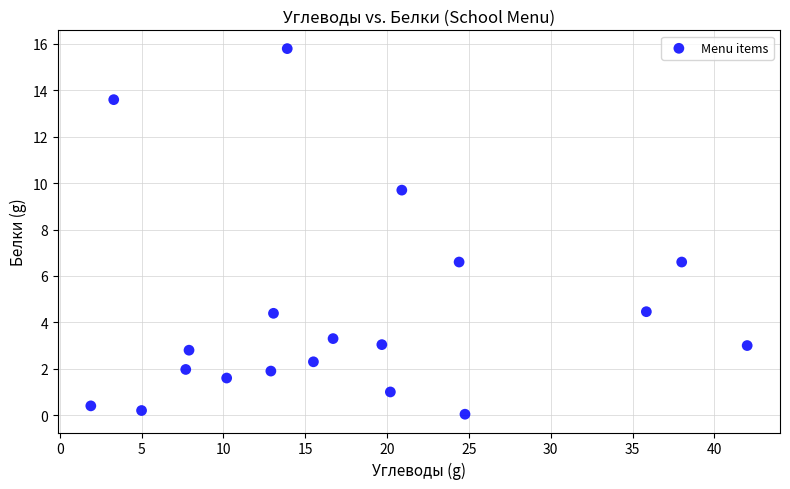

What is the range of X values (max minus min)?

40.1